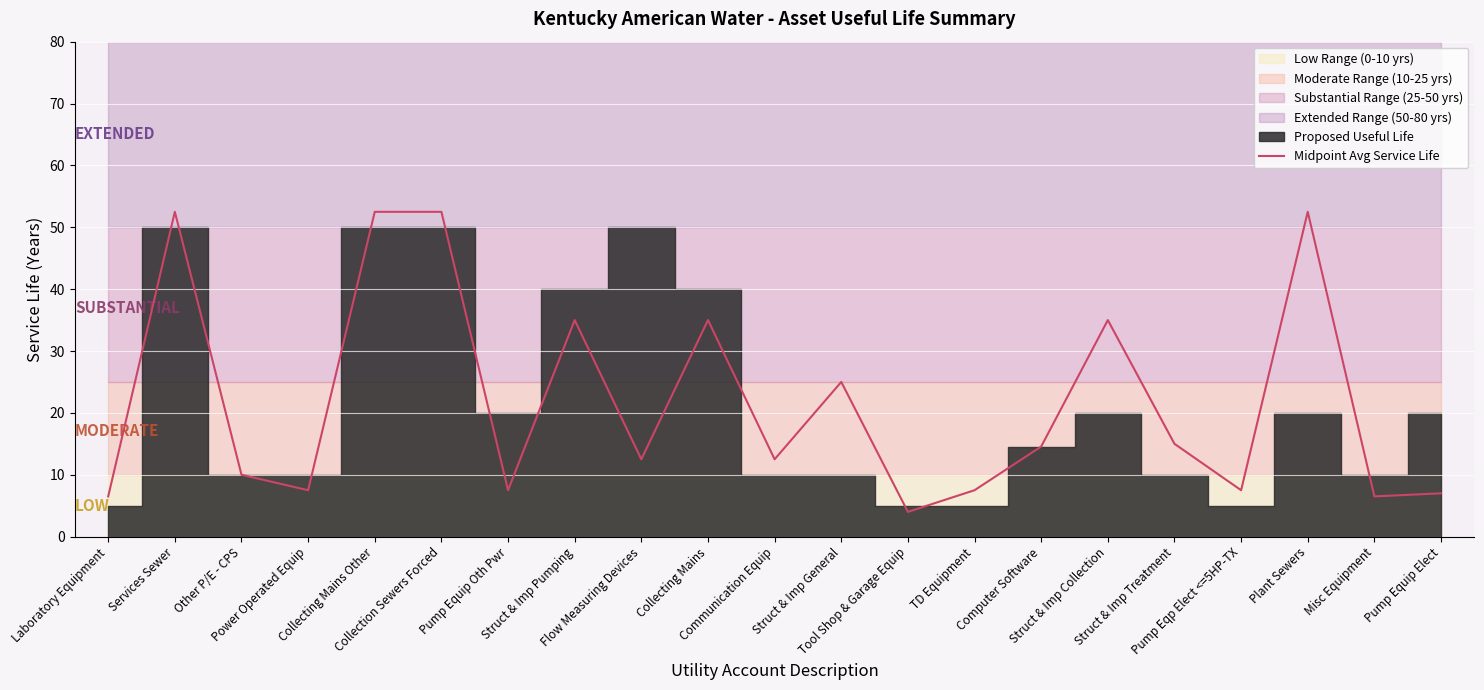

What is the sum of all values?

458.6